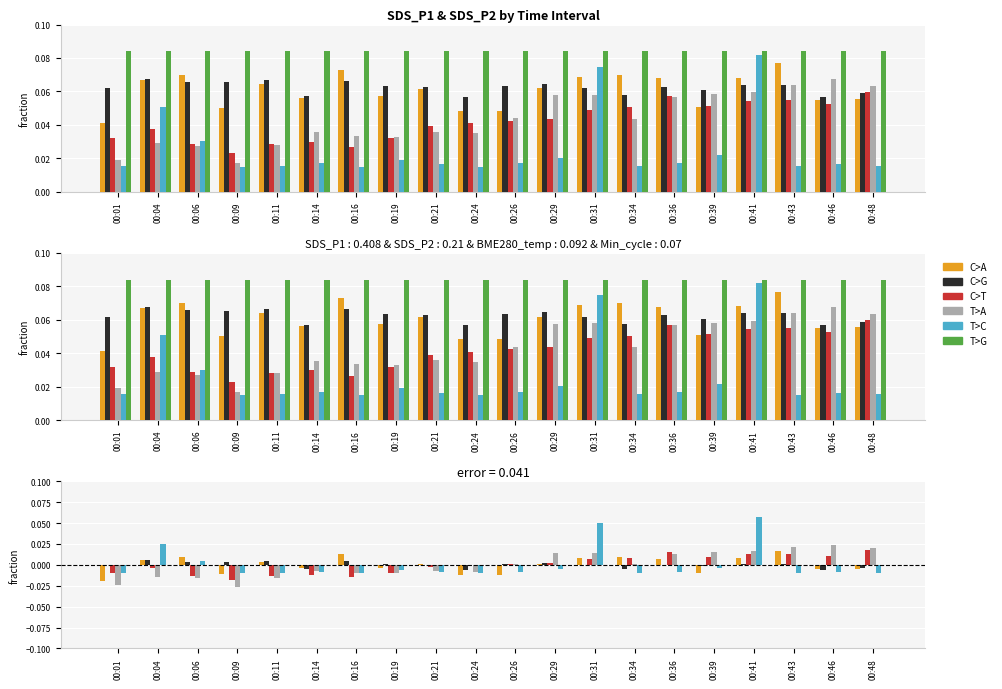

How many bars are there in total?

120